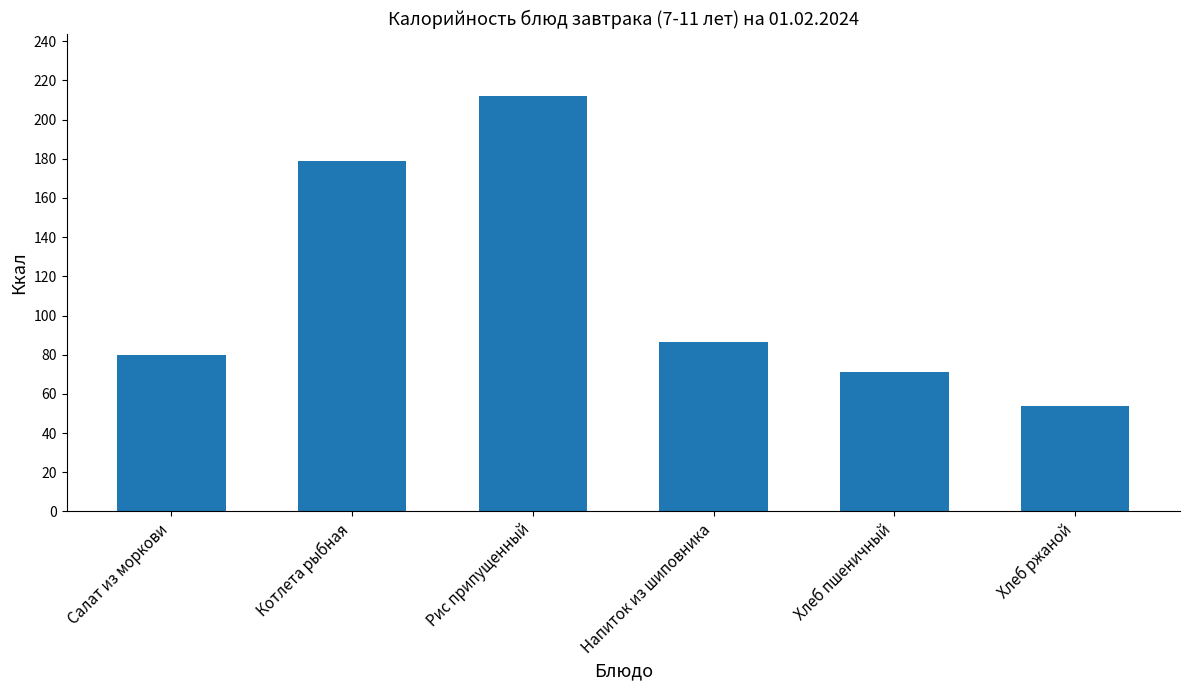

Reading right to left, extract all data points from this chart.

53.8	71.0	86.5	212.0	178.8	79.8